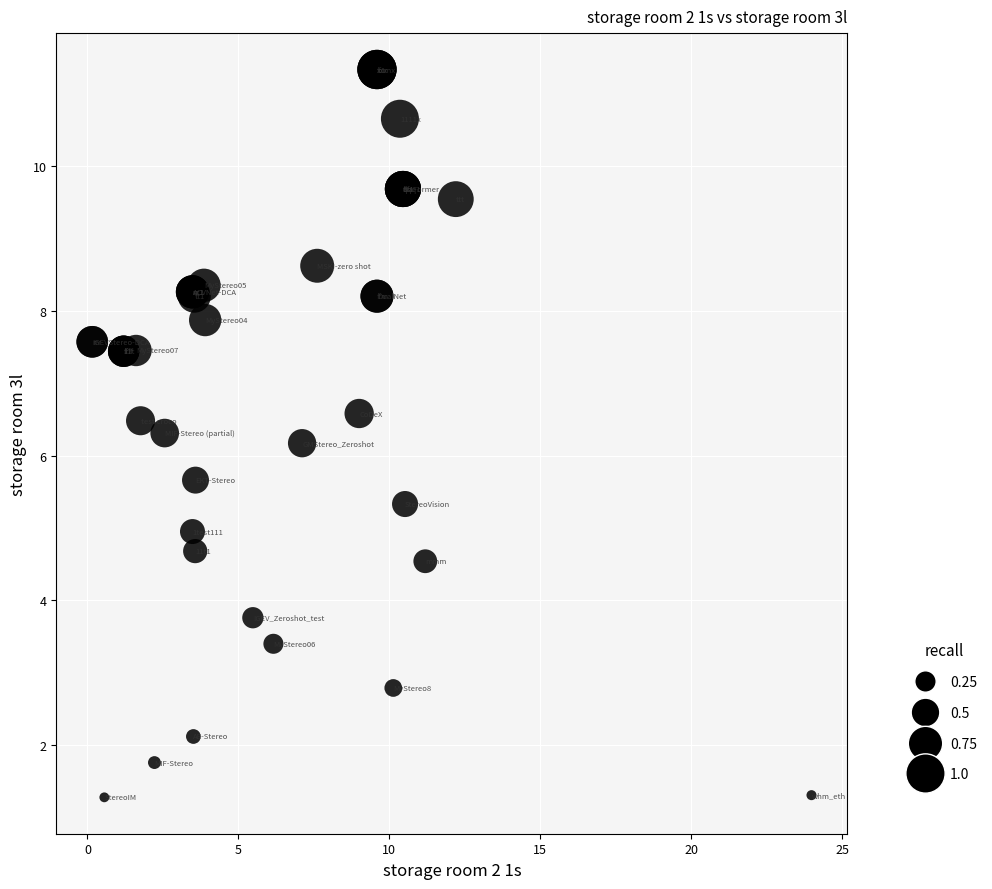

What Y value in the scatter plot is closest to 6?

6.2